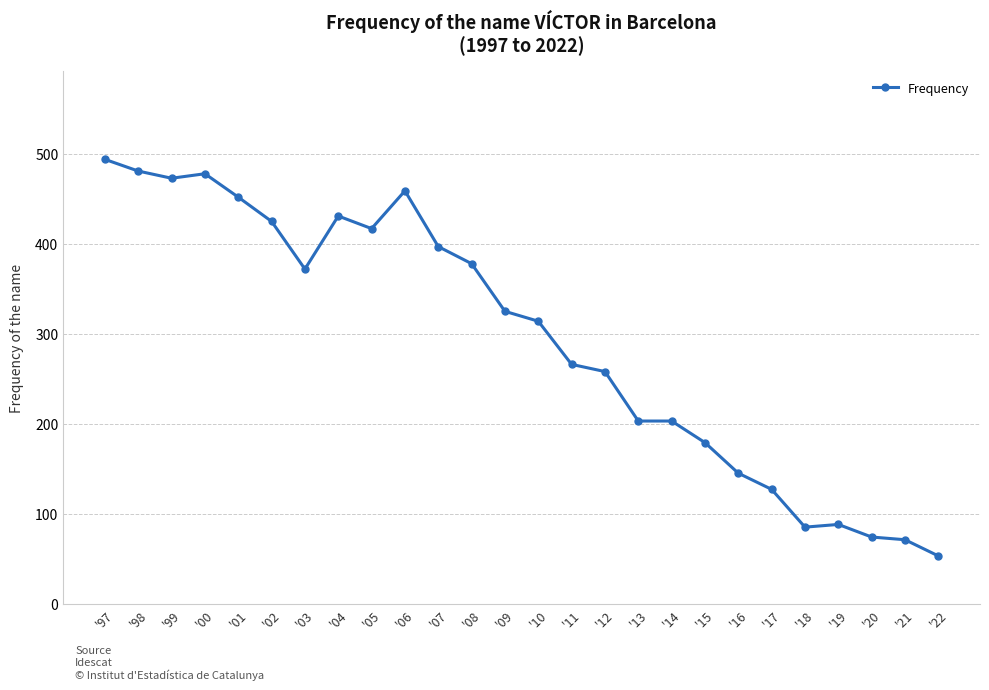

At which label is the value closest to 273?

'11